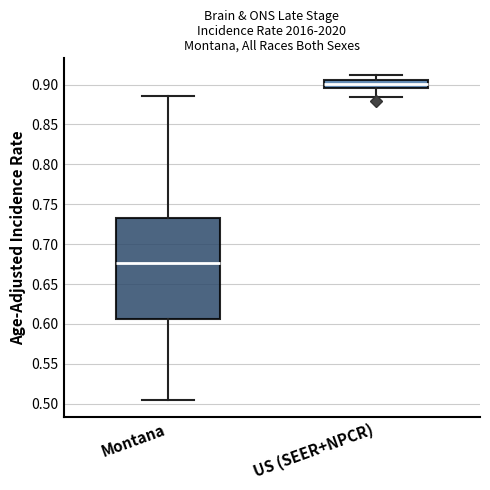

Which box is the tallest, from its lower edge to its upper edge?

Montana